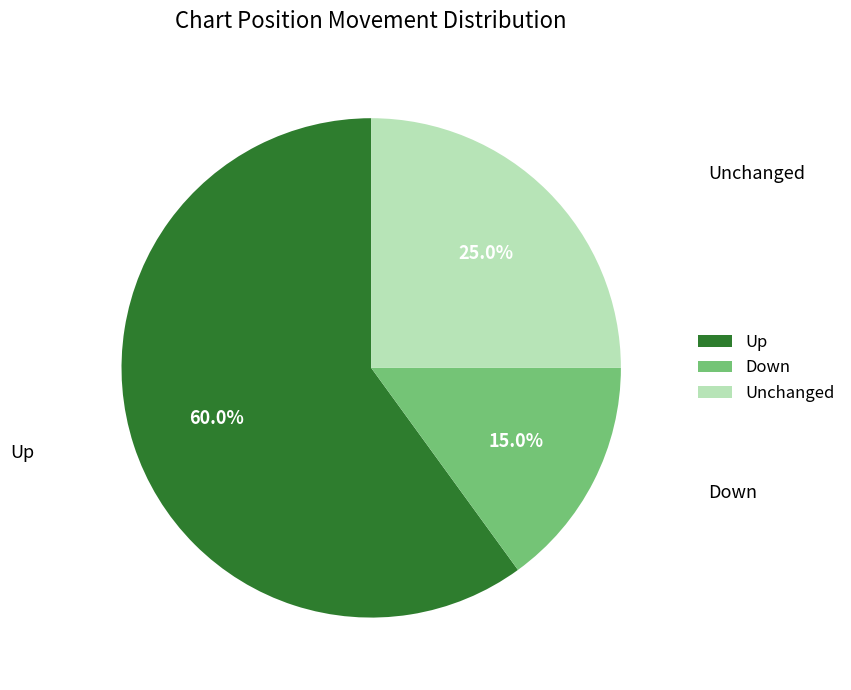

How many segments does this pie chart have?

3